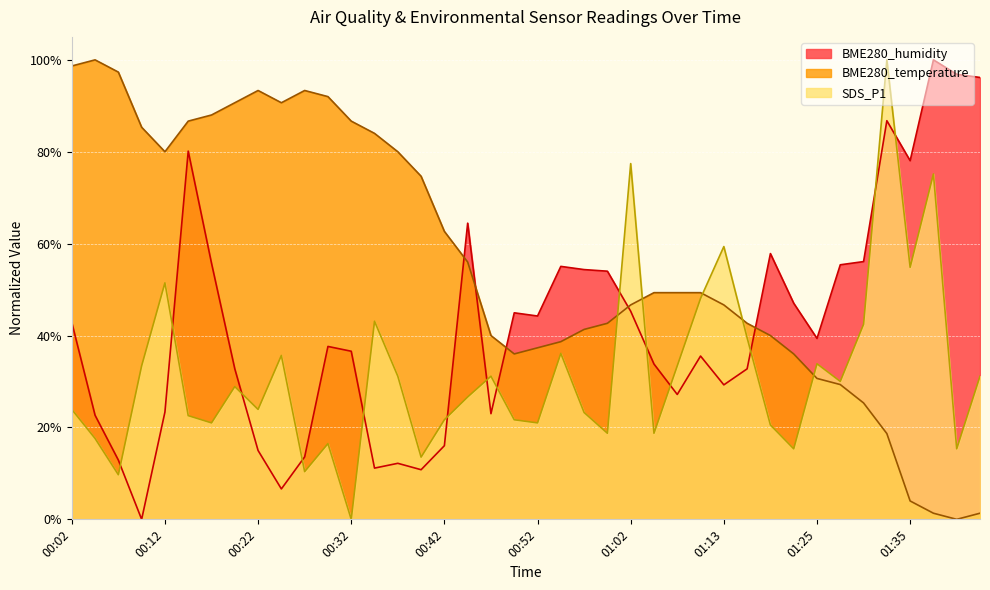

What position from the left is 00:19?

8